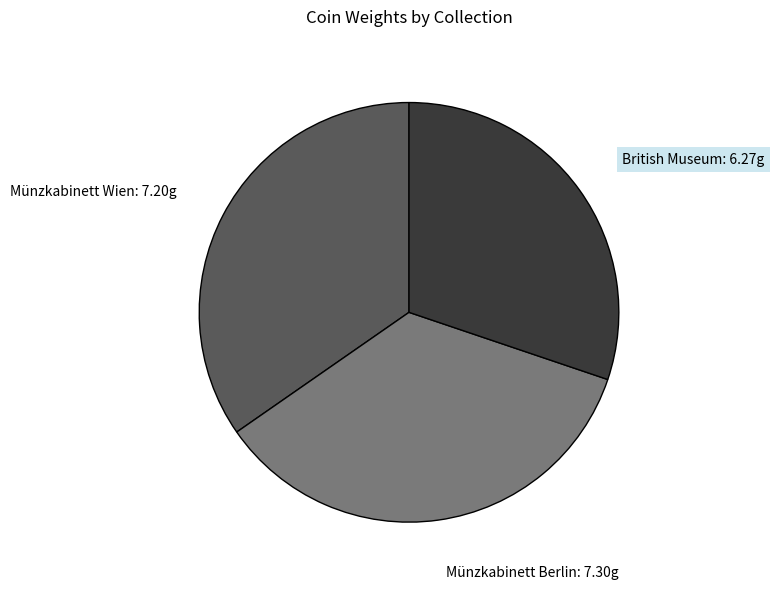

The Münzkabinett Wien slice represents 24% of the pie. True or false?

False